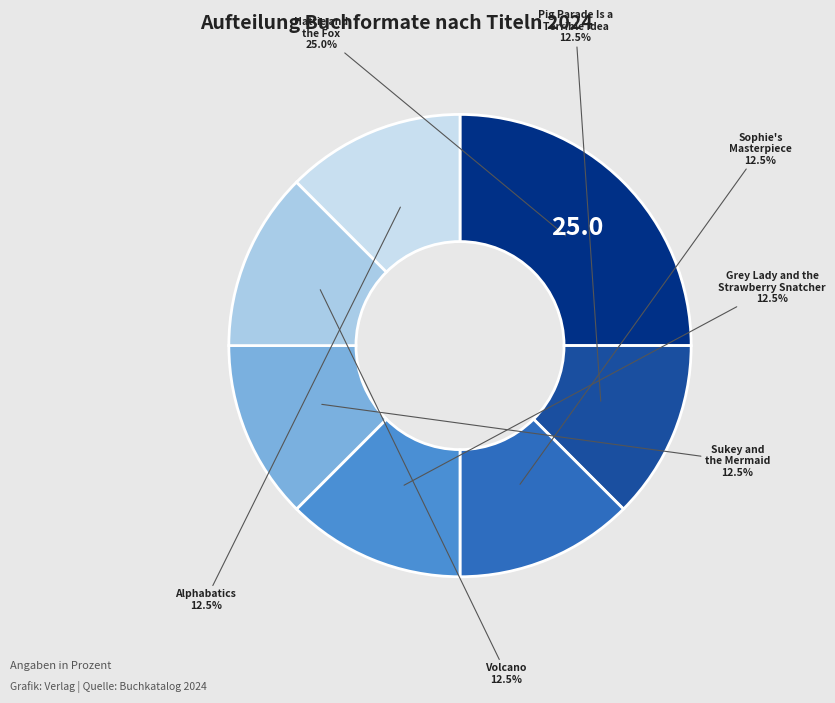

Which slice is the smallest?

Pig Parade Is a Terrible Idea